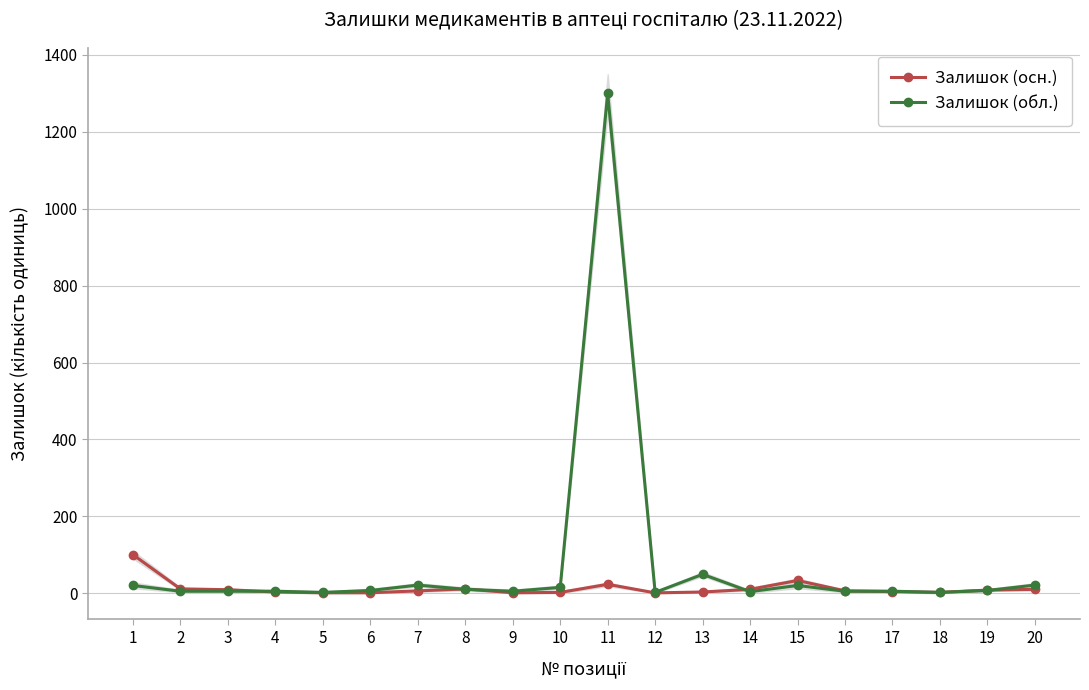

Where do Залишок (осн.) and Залишок (обл.) first cross each other?

3 and 4